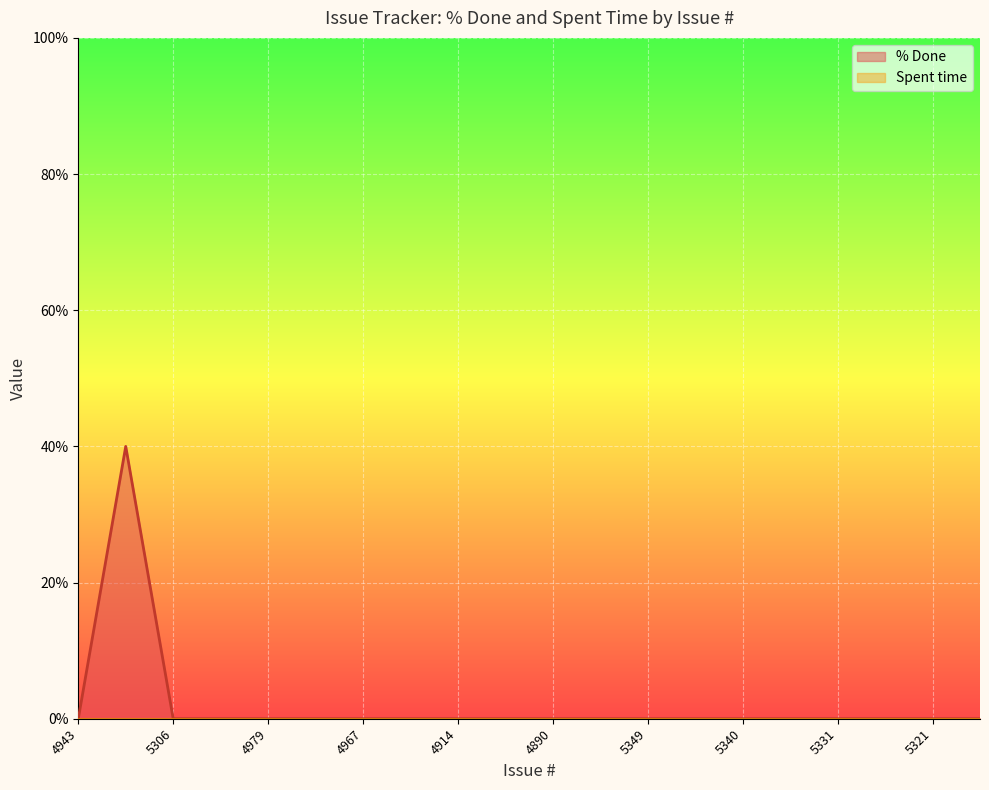

Reading right to left, list all the values displayed in this chart.

0	0	0	0	0	0	0	0	0	0	0	0	0	0	0	0	0	0	40	0